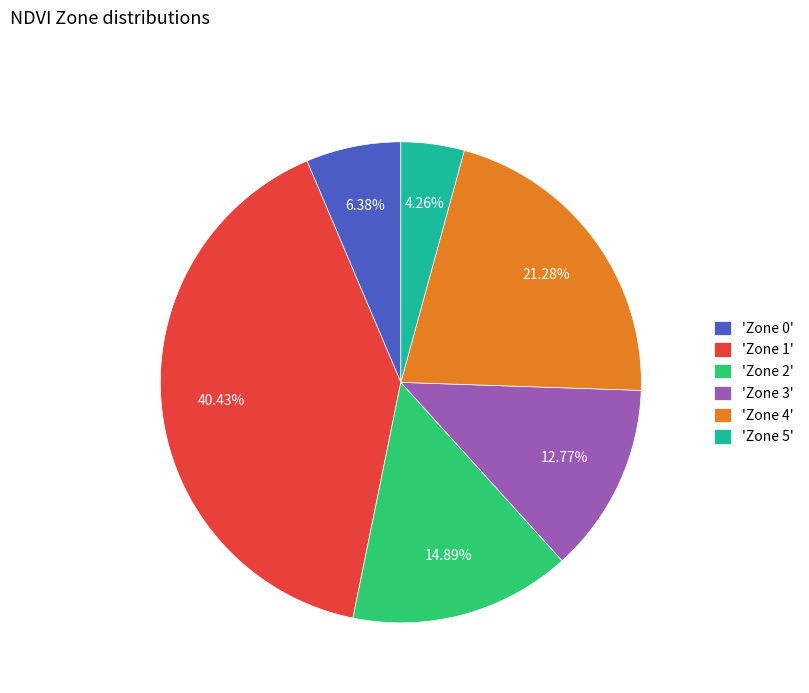

Which has a higher value, 'Zone 3' or 'Zone 0'?

'Zone 3'